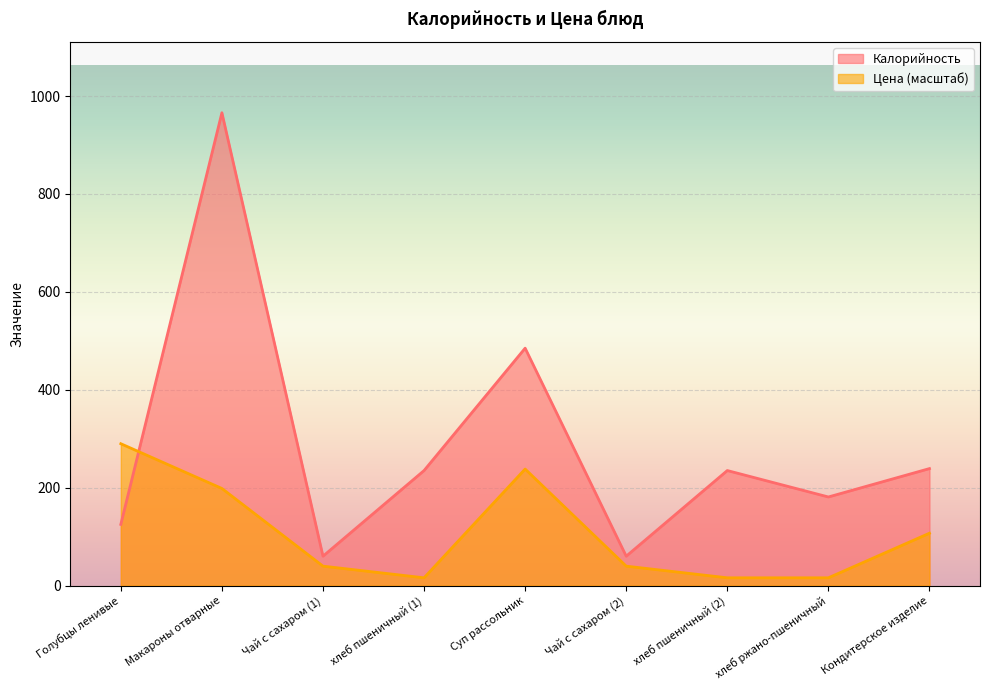

How many interior local peaks does the Цена series have?

1